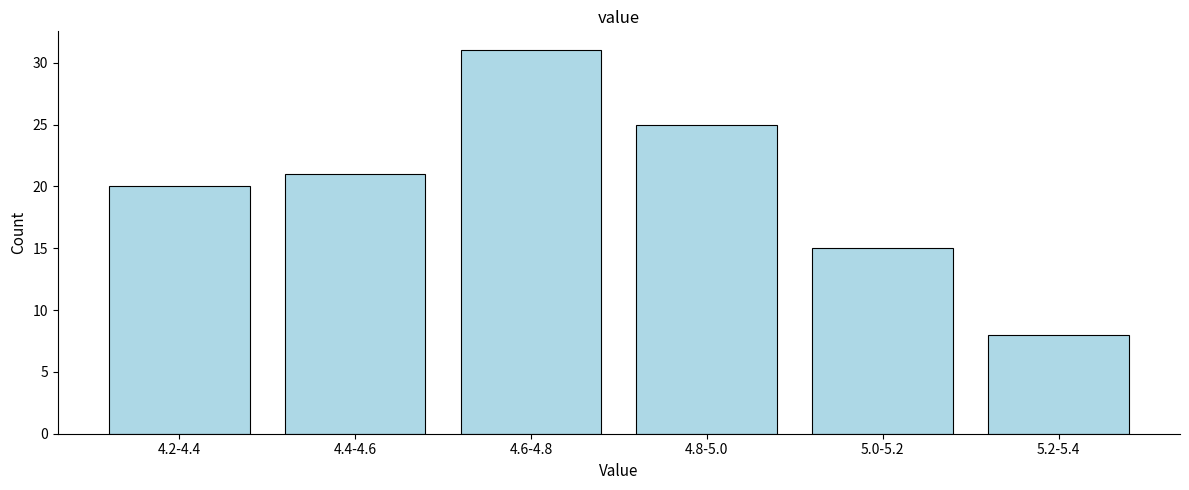

Reading right to left, extract all data points from this chart.

5.2-5.4=8	5.0-5.2=15	4.8-5.0=25	4.6-4.8=31	4.4-4.6=21	4.2-4.4=20